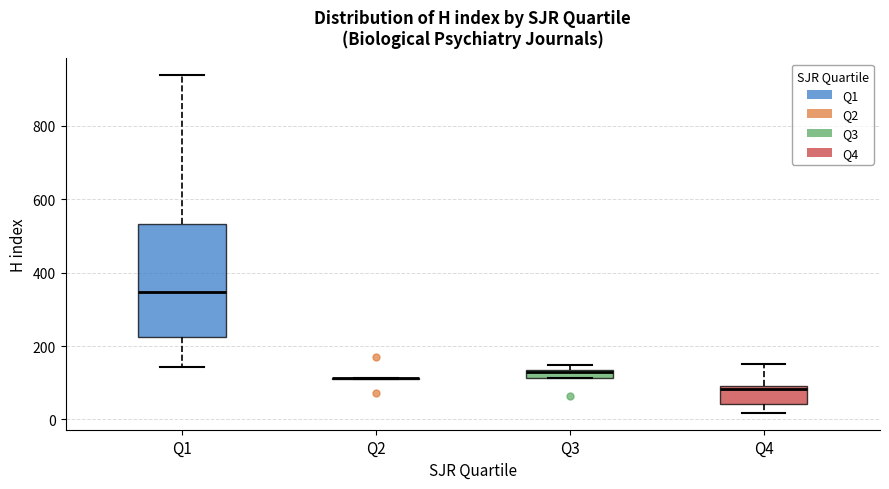

Where is the lower edge of the box for Q1 on the y-axis? The values are not printed on the chart, so give them approximately, as read against the axis.

220